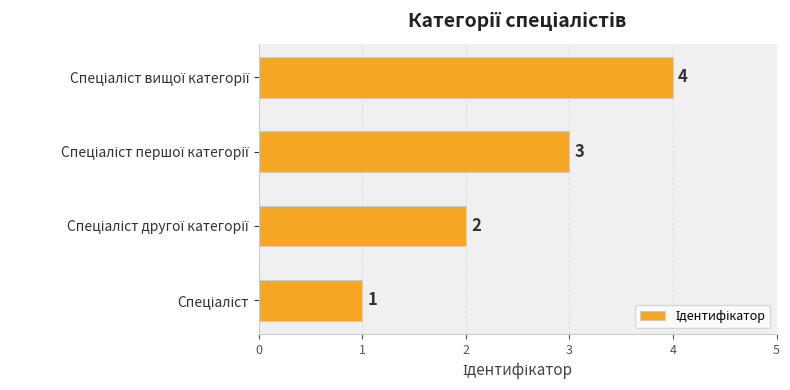

What is the greatest value displayed?

4